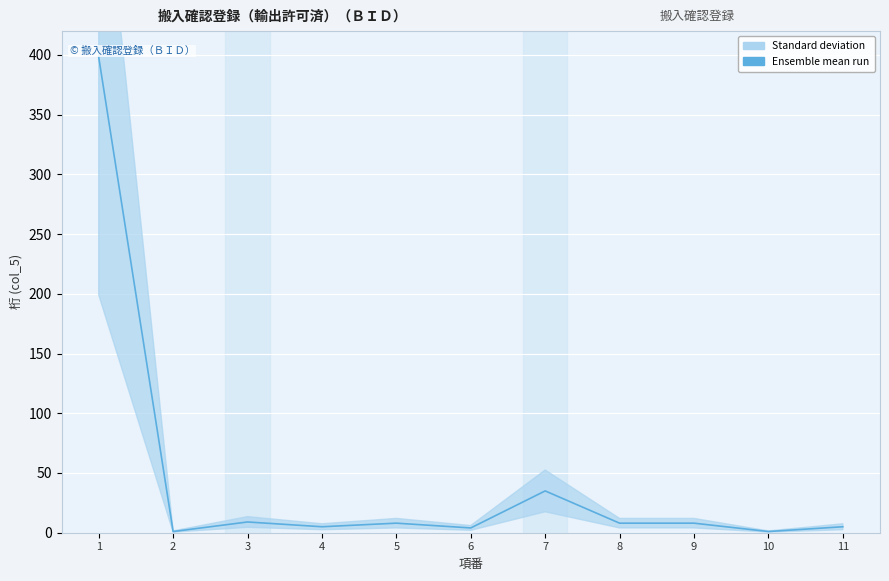

Where is the data nearest to the value 199?

7